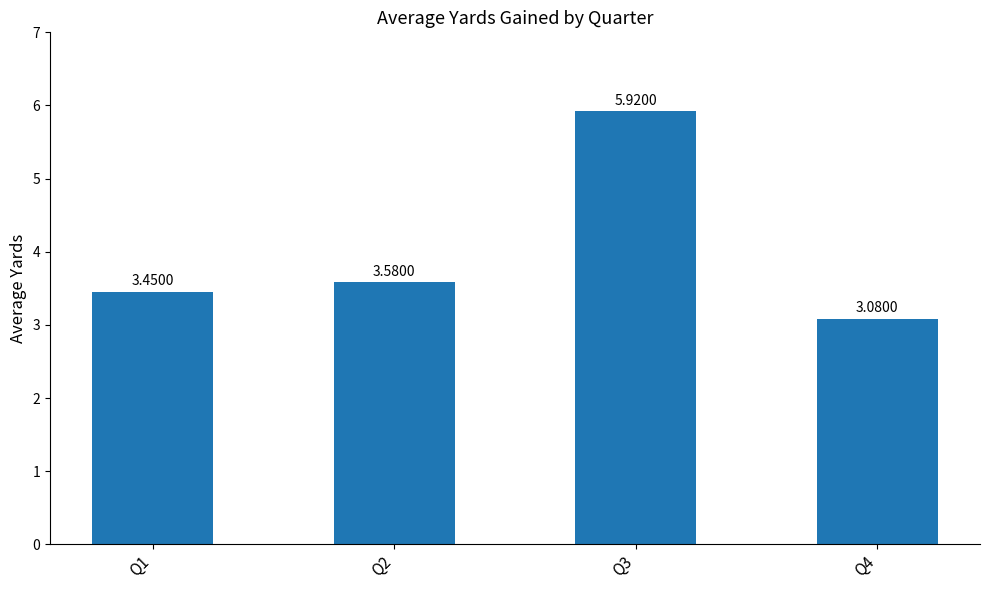

What is the sum of all values?

16.0